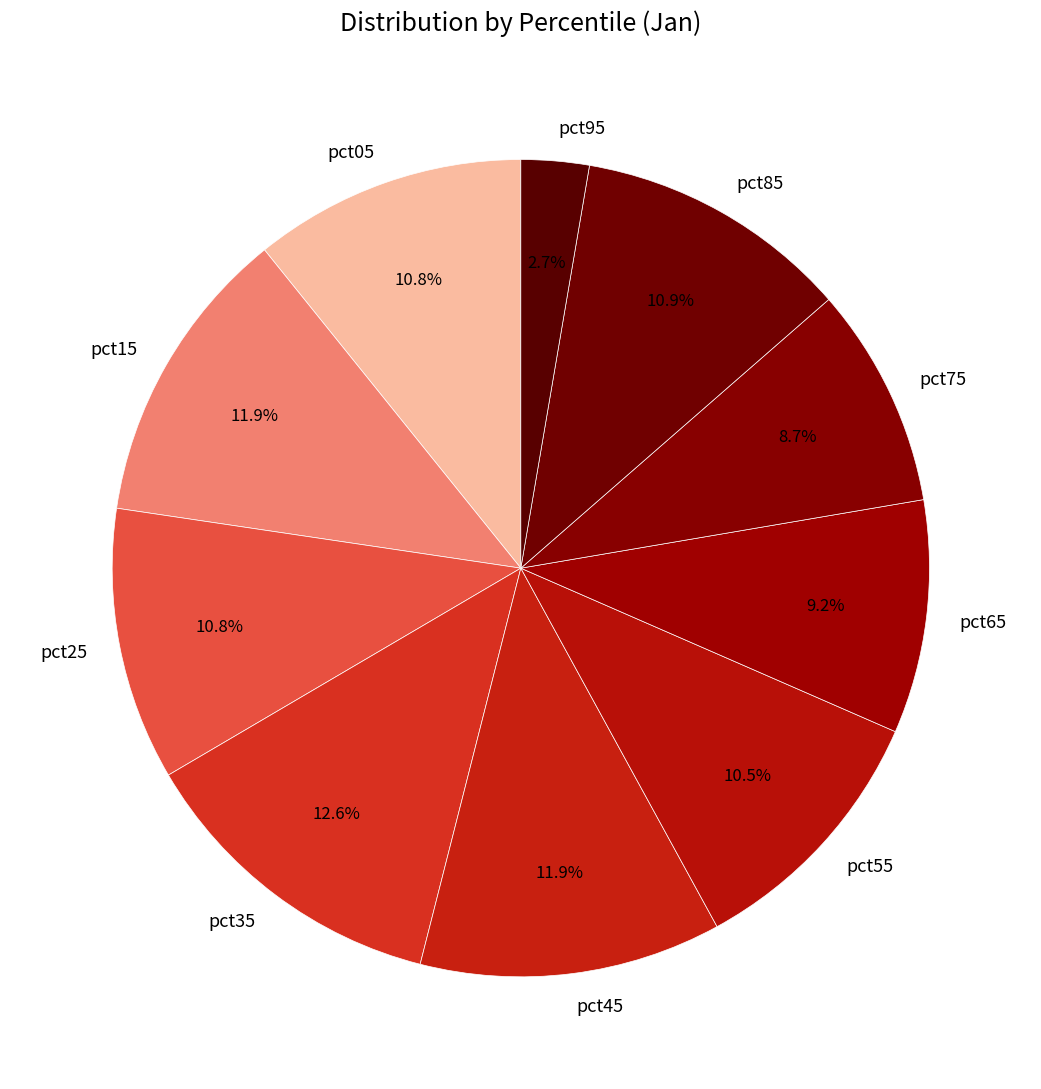

Is there a majority slice in this chart?

No